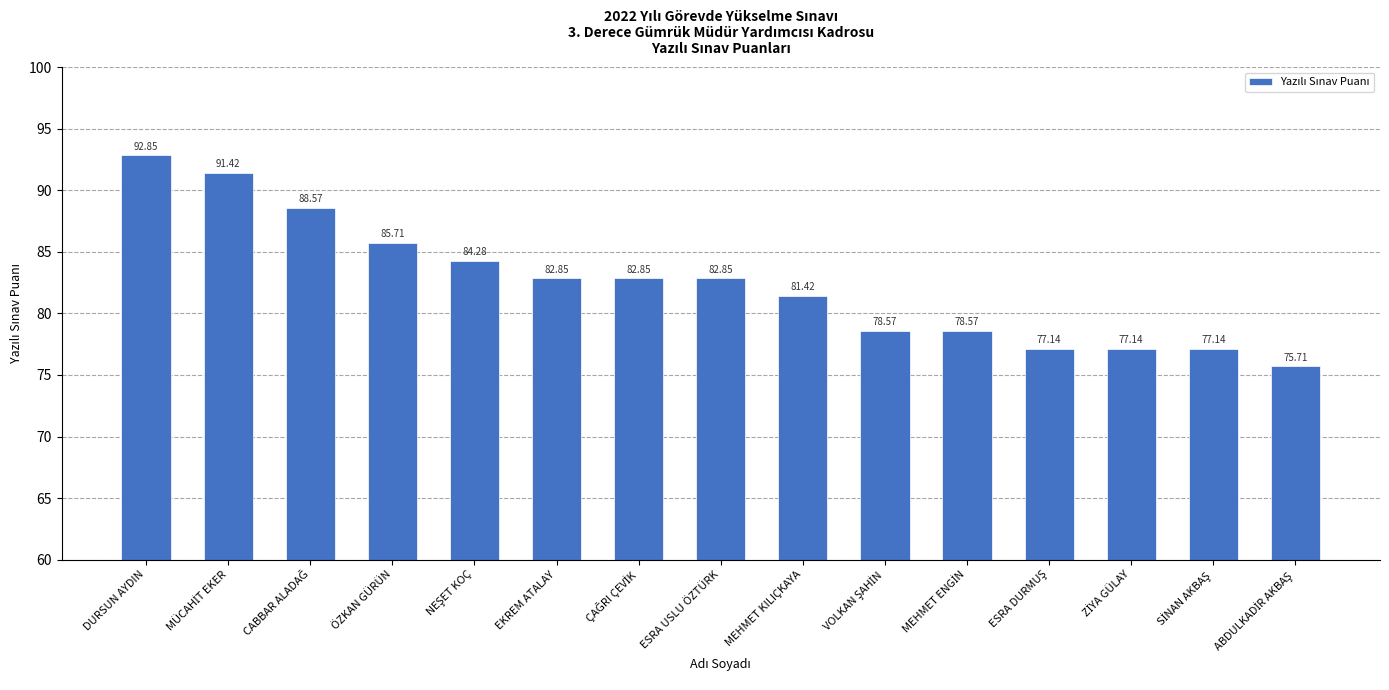

What is the difference between the values at DURSUN AYDIN and ESRA USLU ÖZTÜRK?

10.0